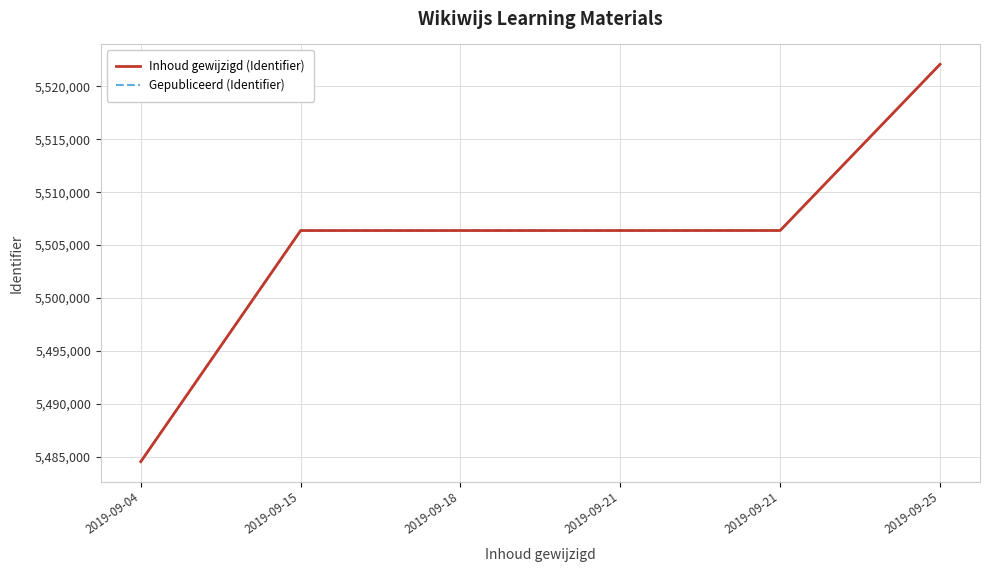

What is the difference between the Inhoud gewijzigd (Identifier) values at 2019-09-18 and 2019-09-25?

15718